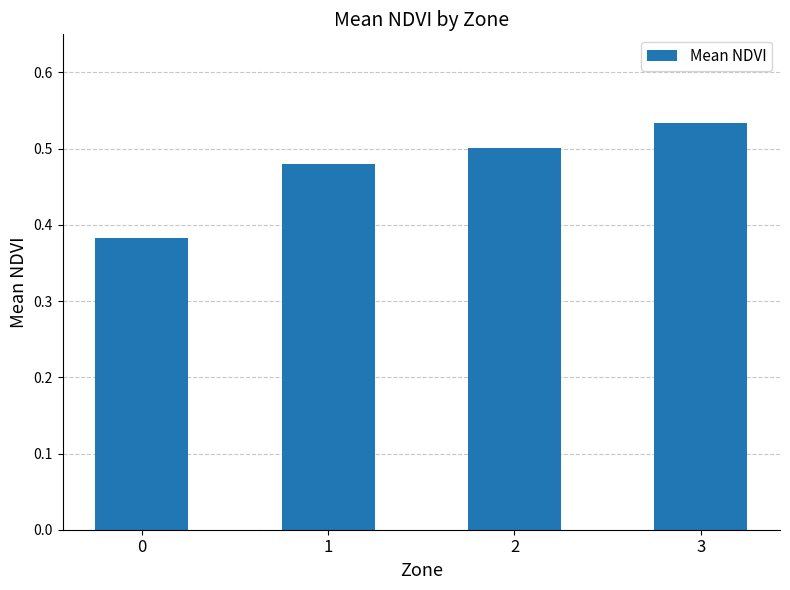

What is the difference between the values at 3 and 1?

0.1